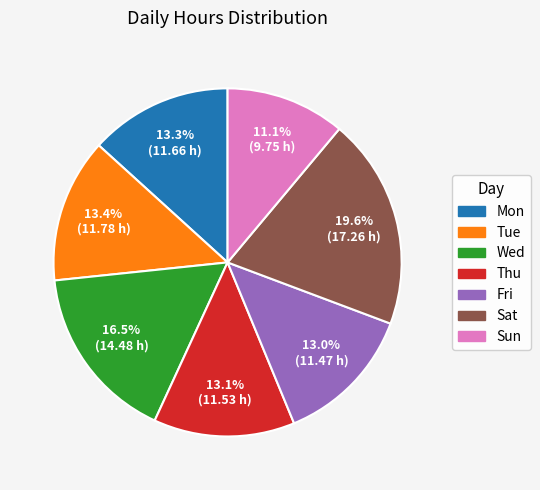

Combined, what portion of the pie is Sat and Thu?

32.7%